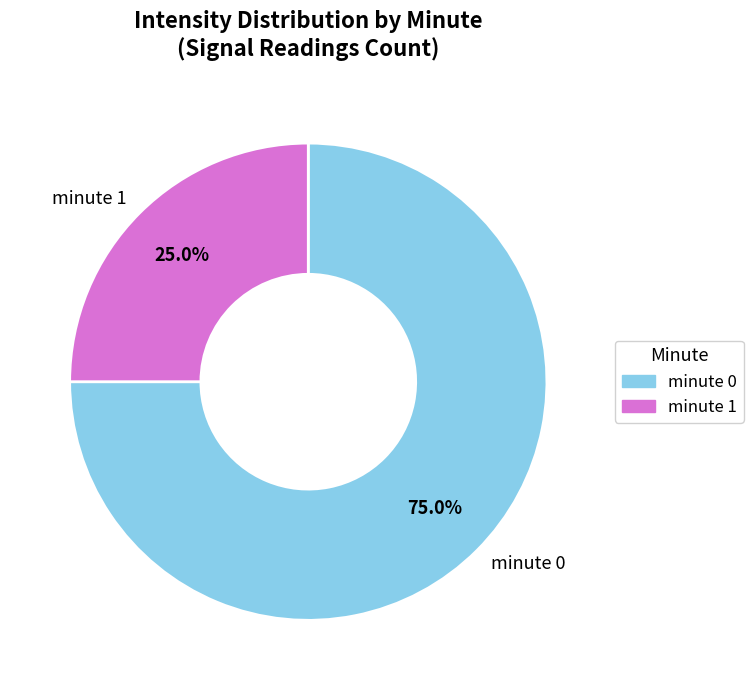

Which slice is the smallest?

minute 1